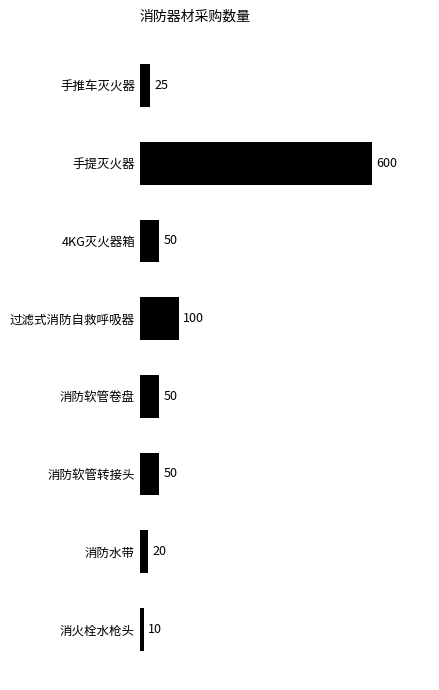

Where is the data nearest to the value 305?

过滤式消防自救呼吸器